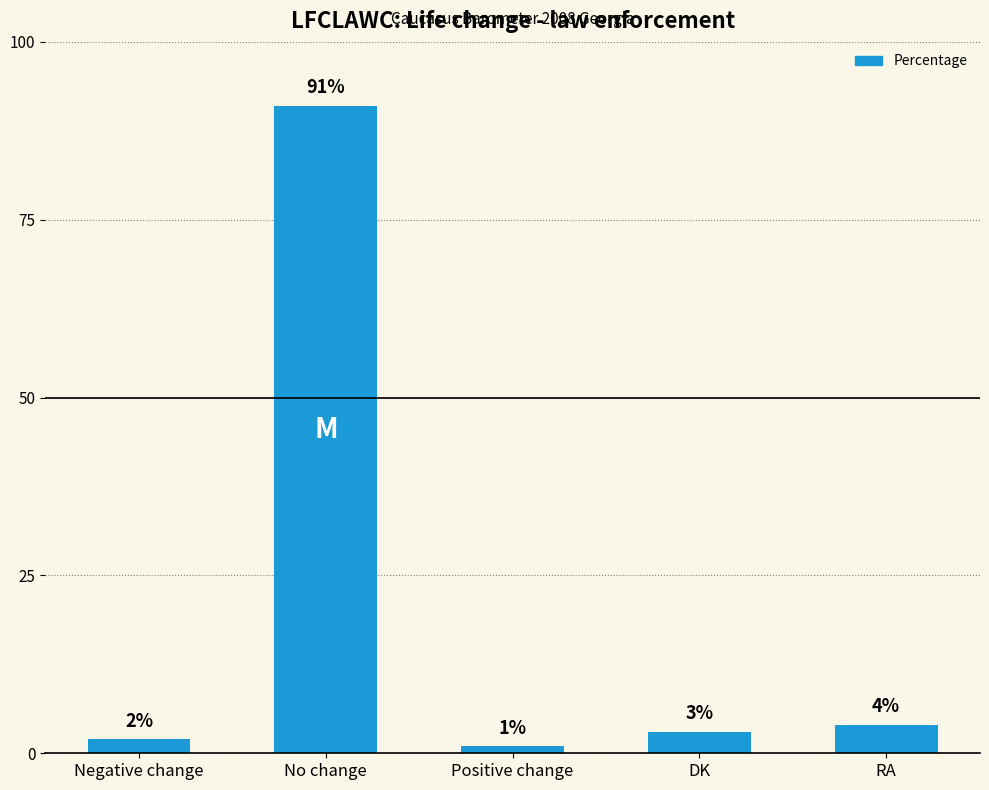

The value at No change is 91. True or false?

True